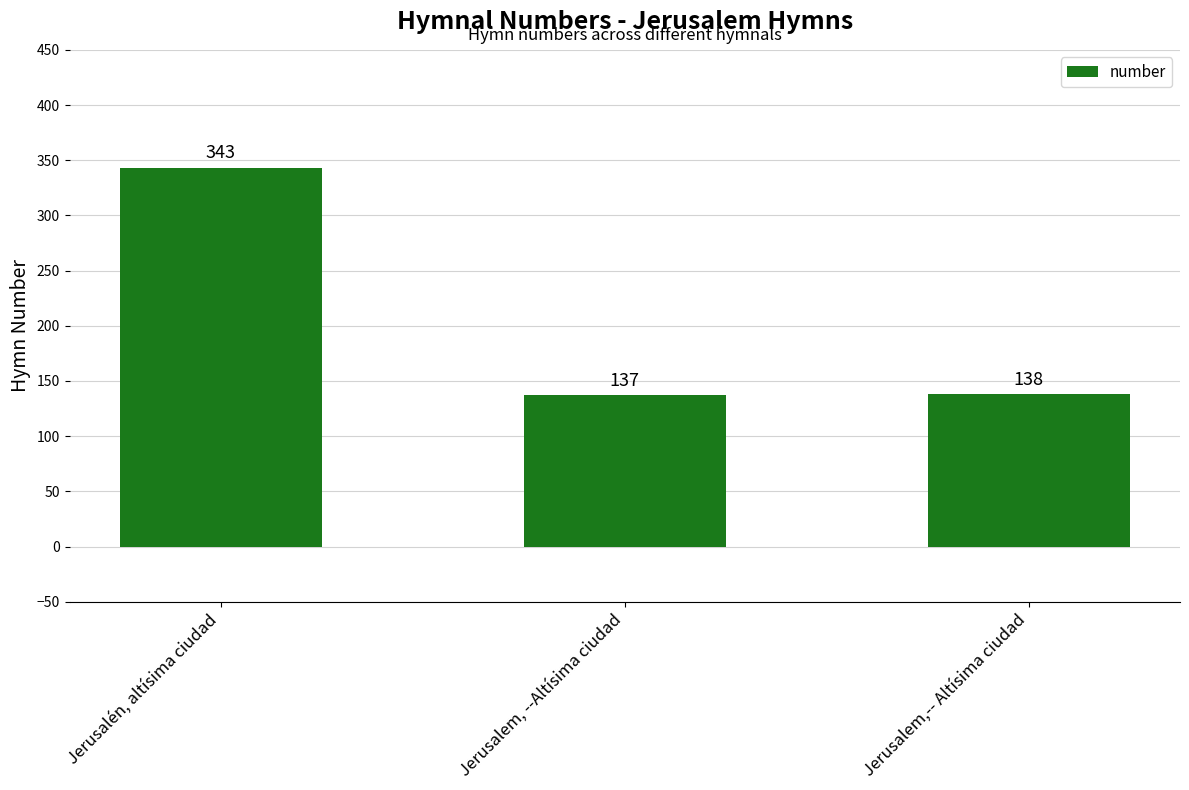

What is the change in value from Jerusalem, --Altísima ciudad to Jerusalem,-- Altísima ciudad?

+1